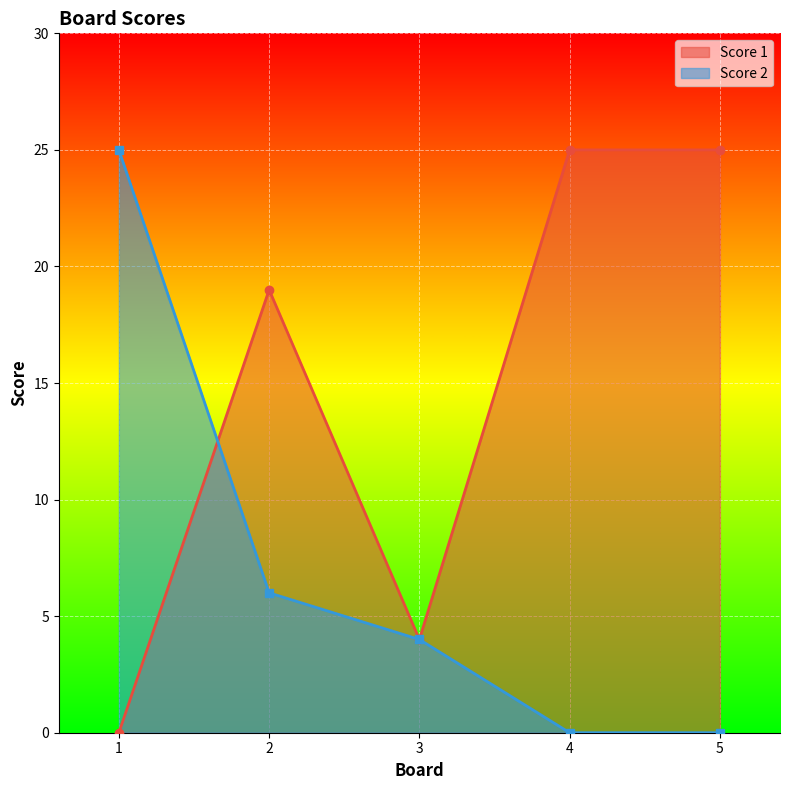

The Score 1 series shows 0 at 1. True or false?

True